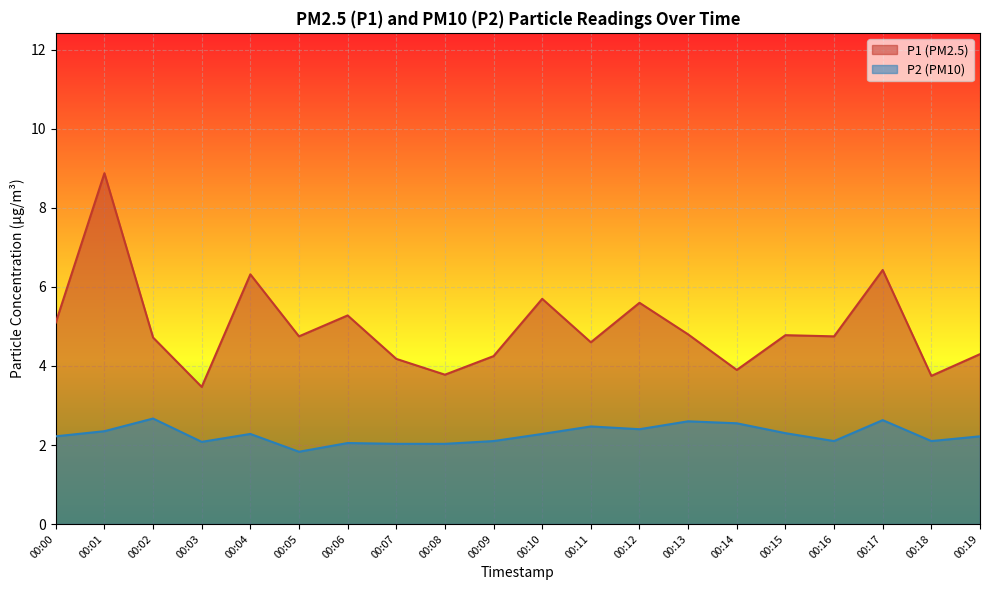

Read the P1 value at 00:06.

5.3